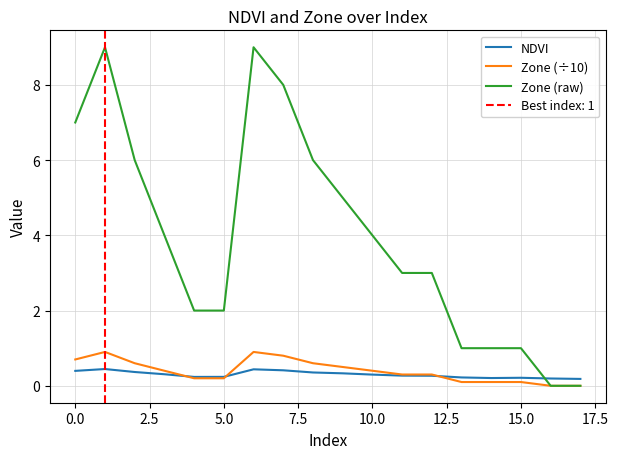

How many data points in Zone (raw) are above 4?

7